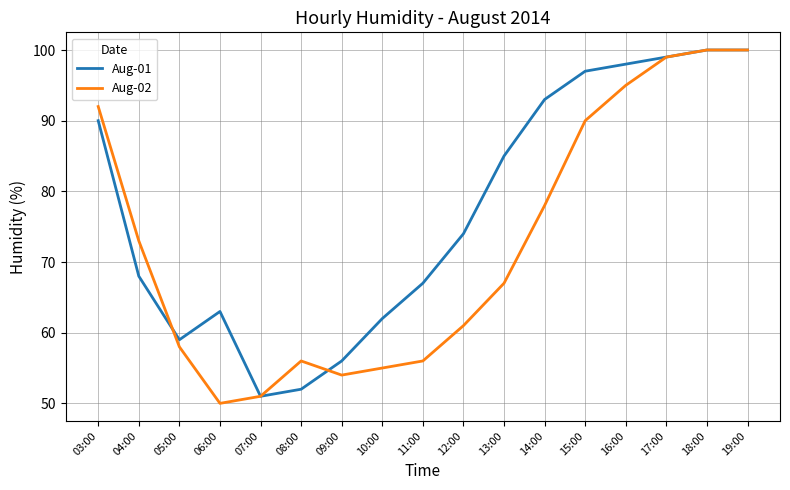

Between which two adjacent categories do Aug-01 and Aug-02 first intersect?

04:00 and 05:00